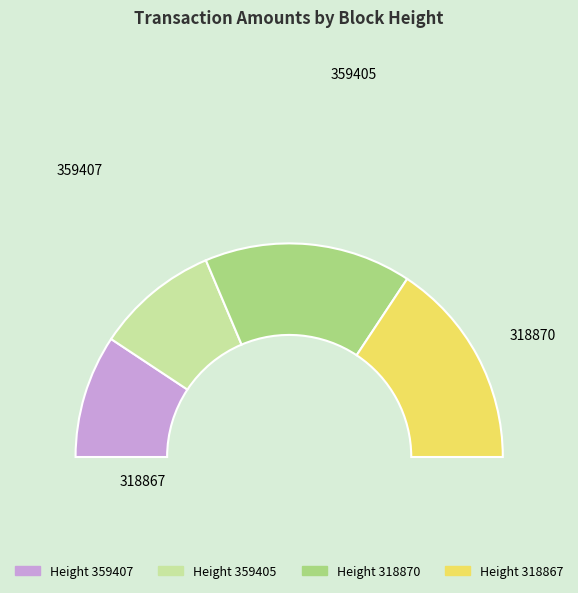

What is the ratio of the value at 359405 to the value at 318867?

0.6